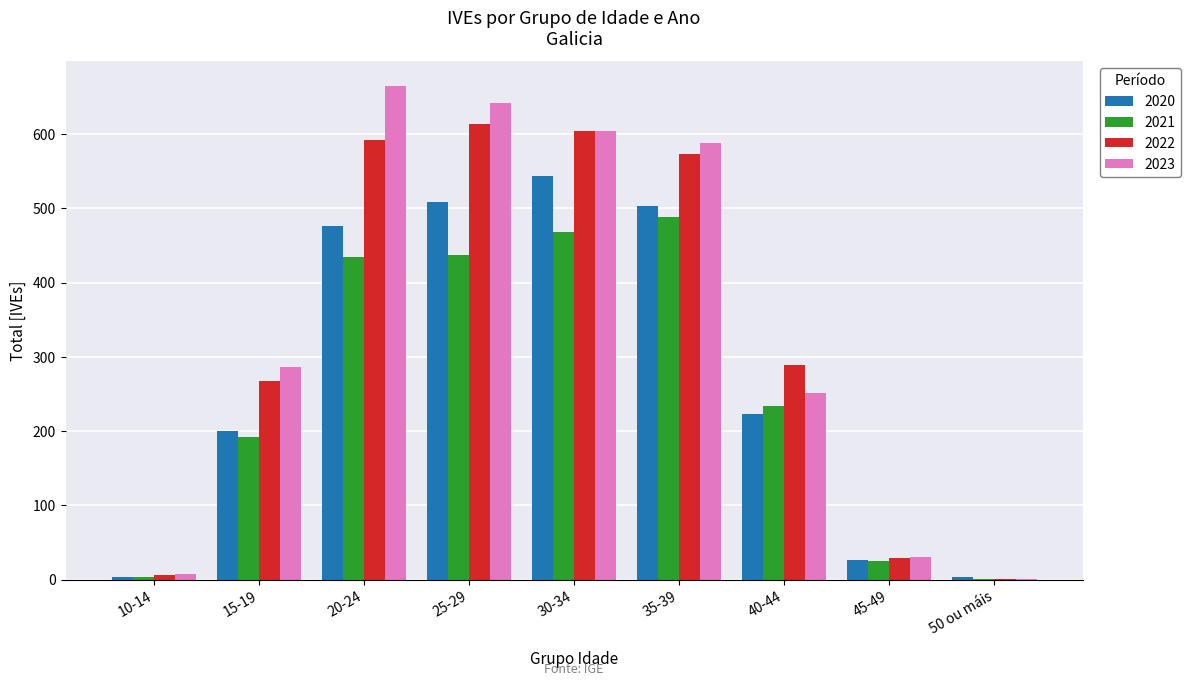

What are all the series names shown in the legend?

2020, 2021, 2022, 2023